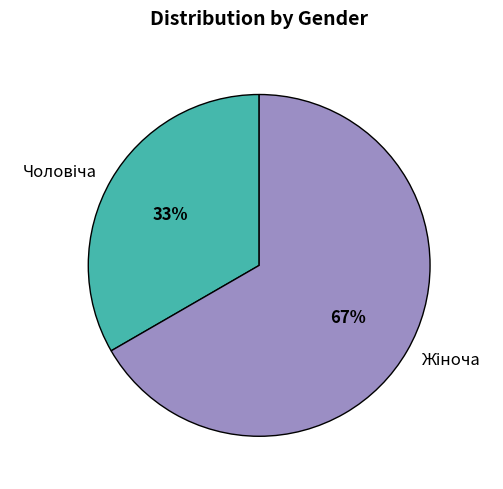

How many slices are in this pie chart?

2